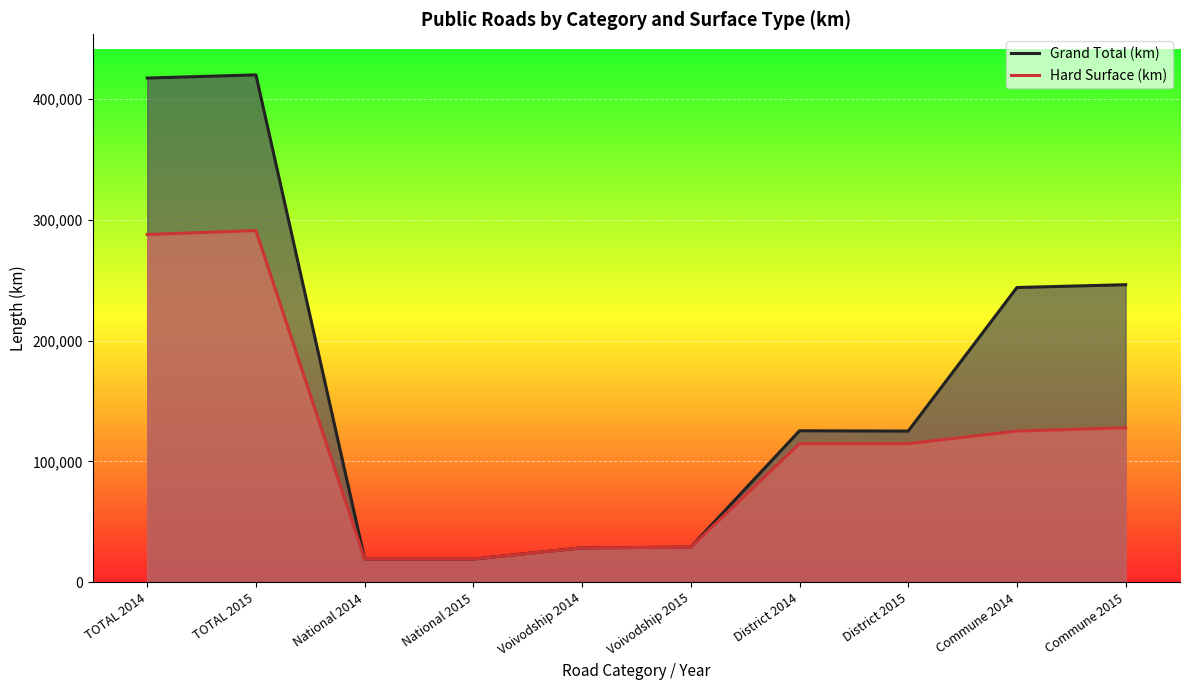

What is the difference between the Grand Total (km) values at TOTAL 2014 and District 2015?

291933.7